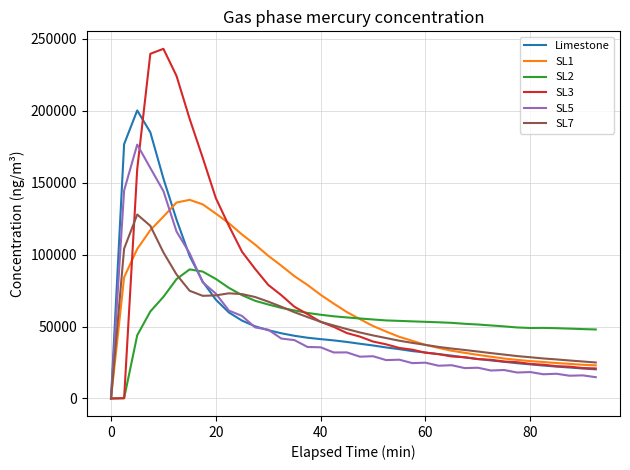

Which series has the largest range (max minus min)?

SL3